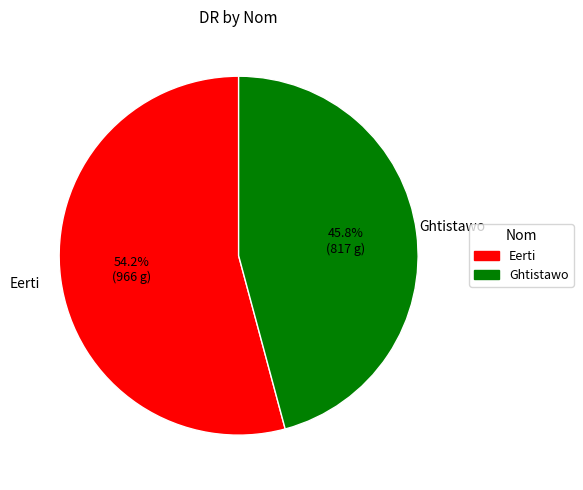

To the nearest percent, what portion does Ghtistawo represent?

46%